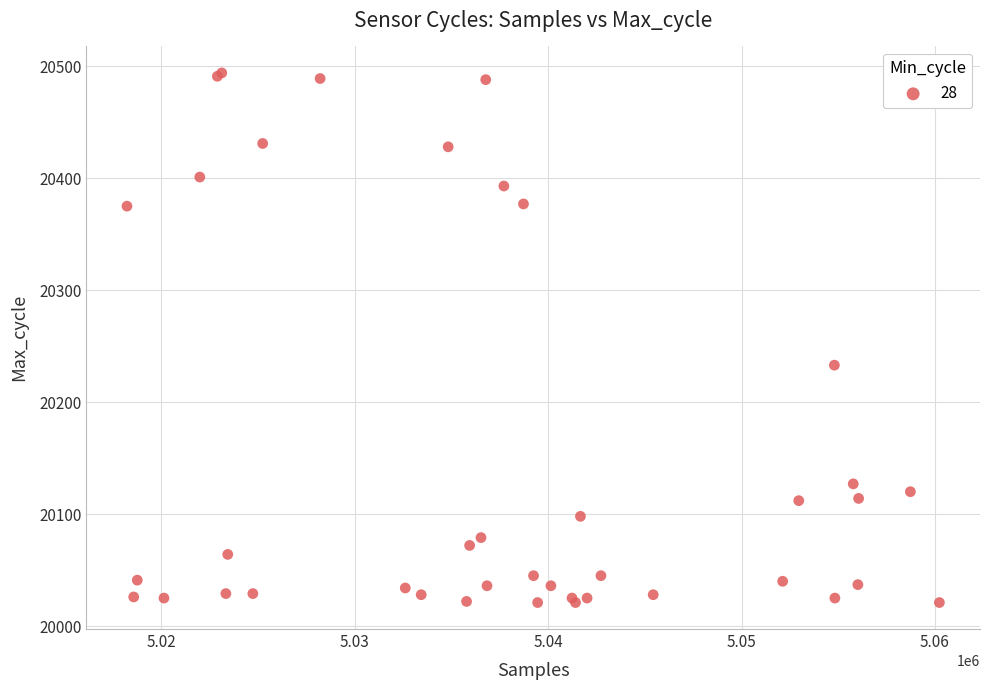

What Y value in the scatter plot is closest to 20257?

20233